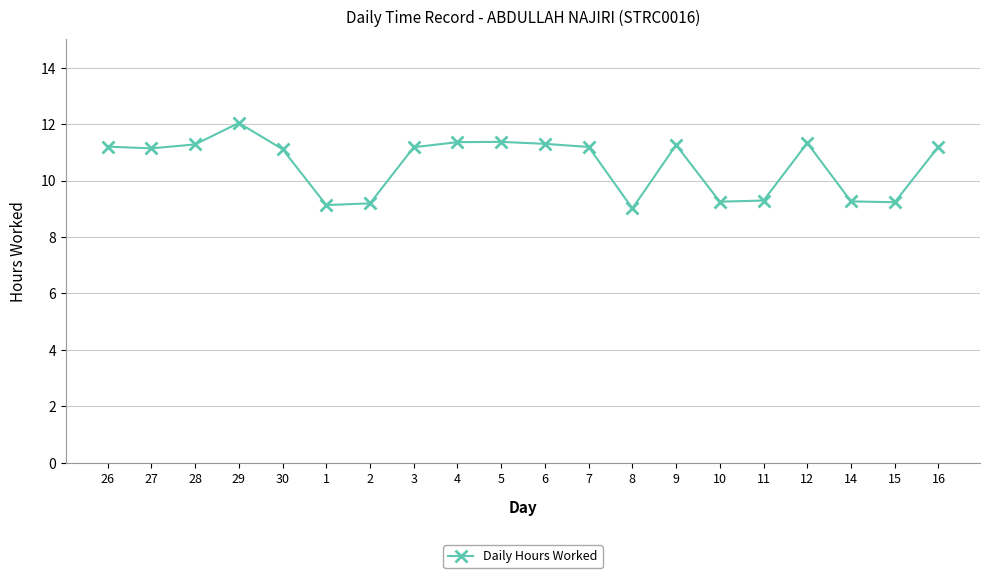

What is the smallest value displayed?

9.0